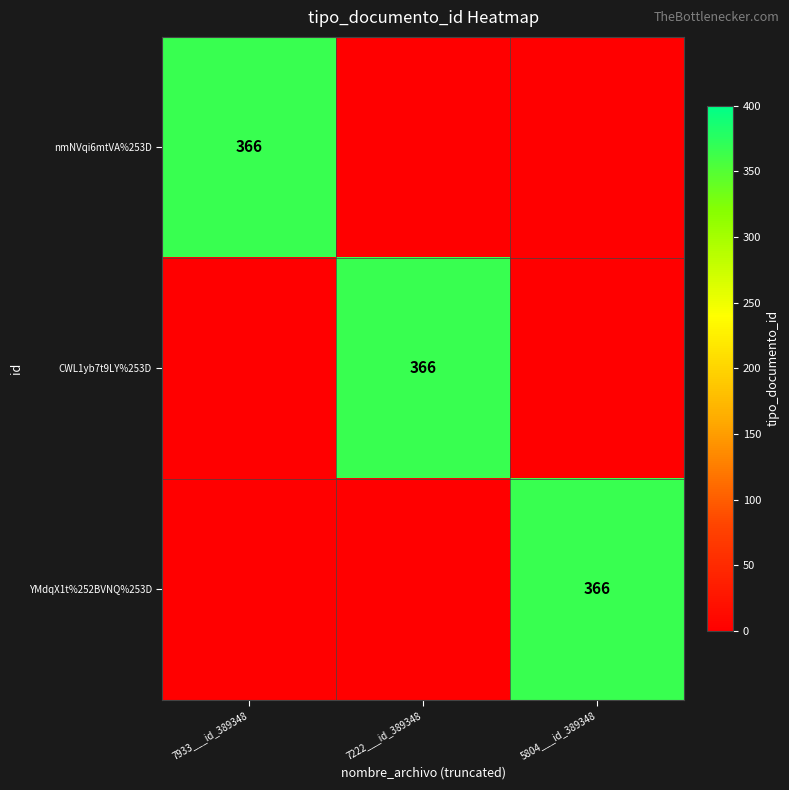

What is the total value across all series at 7933___id_389348?

366